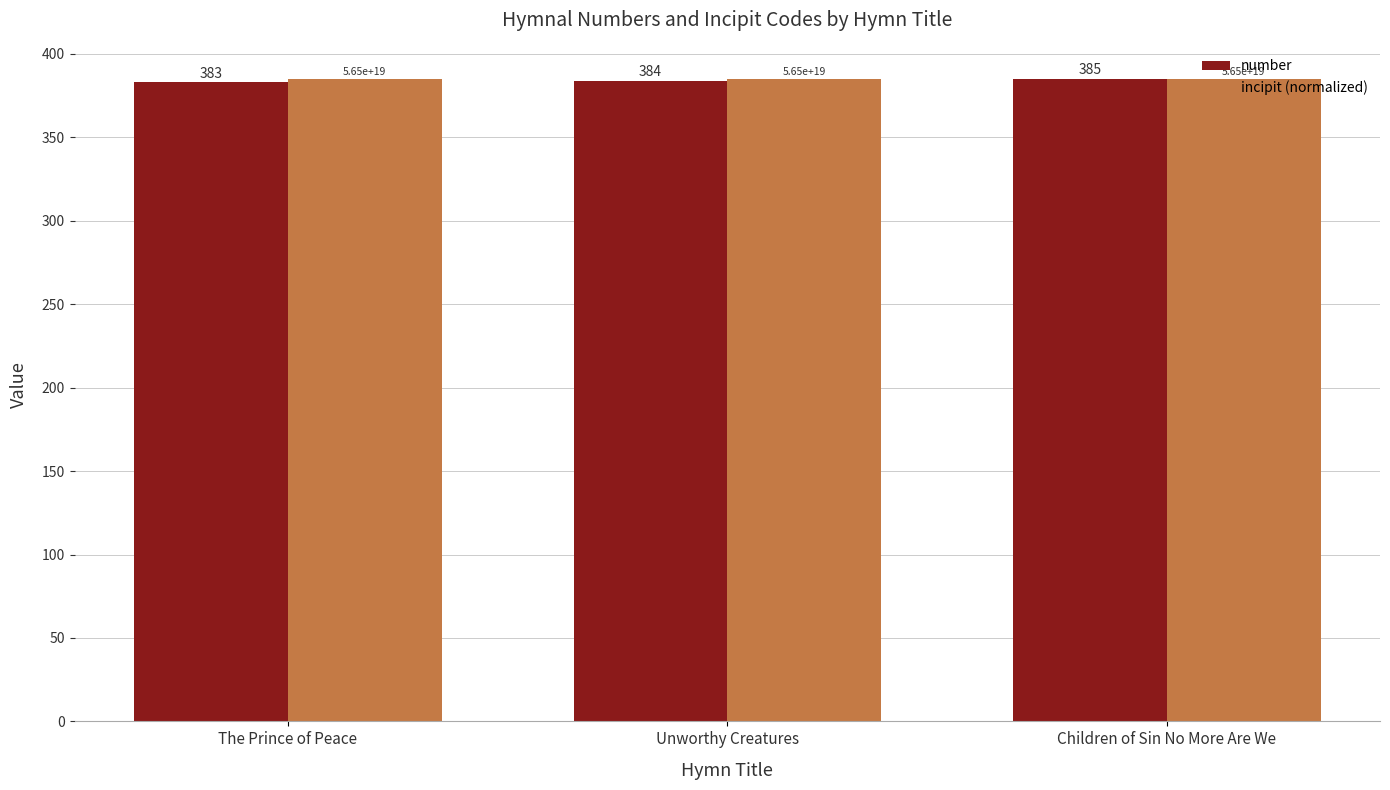

At how many categories does at least one series exceed 383?

3